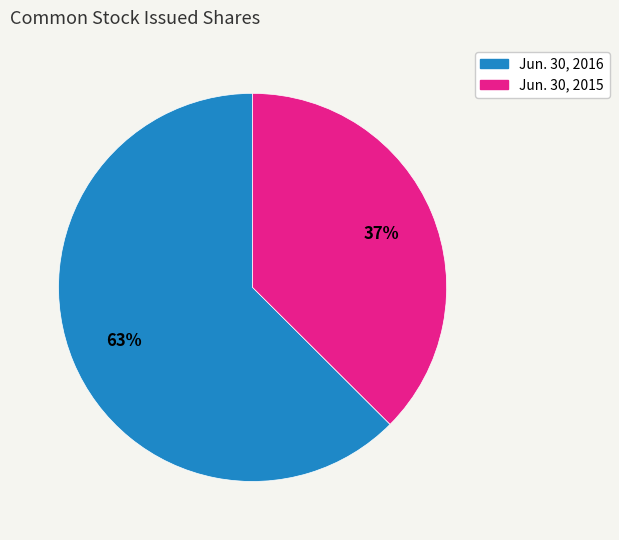

Count the number of slices in the pie.

2